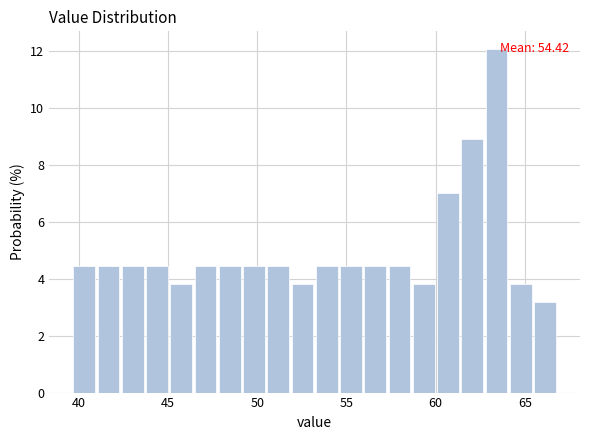

Around what value on the x-axis is the tallest bar? Give the approximate position of its centre, as read against the axis.

63.5